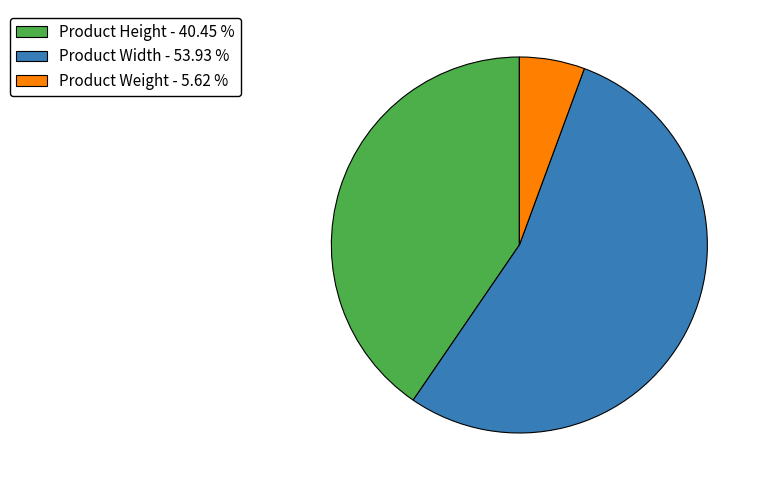

Combined, do Product Weight - 5.62 % and Product Width - 53.93 % account for over 50%?

Yes